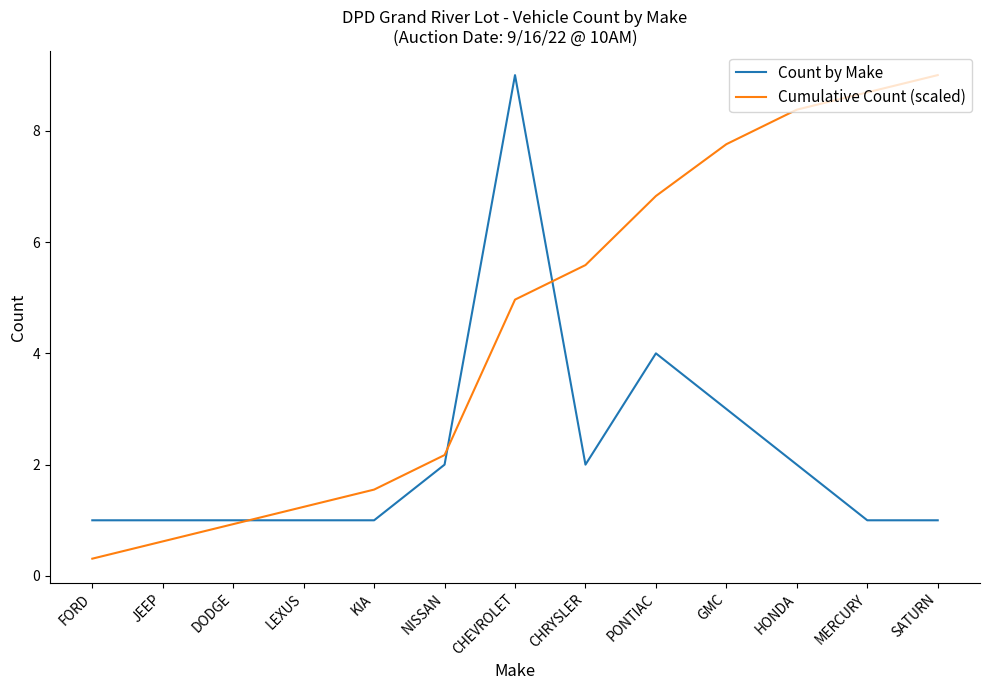

Which series has the largest total across all categories?

Cumulative Count (scaled)